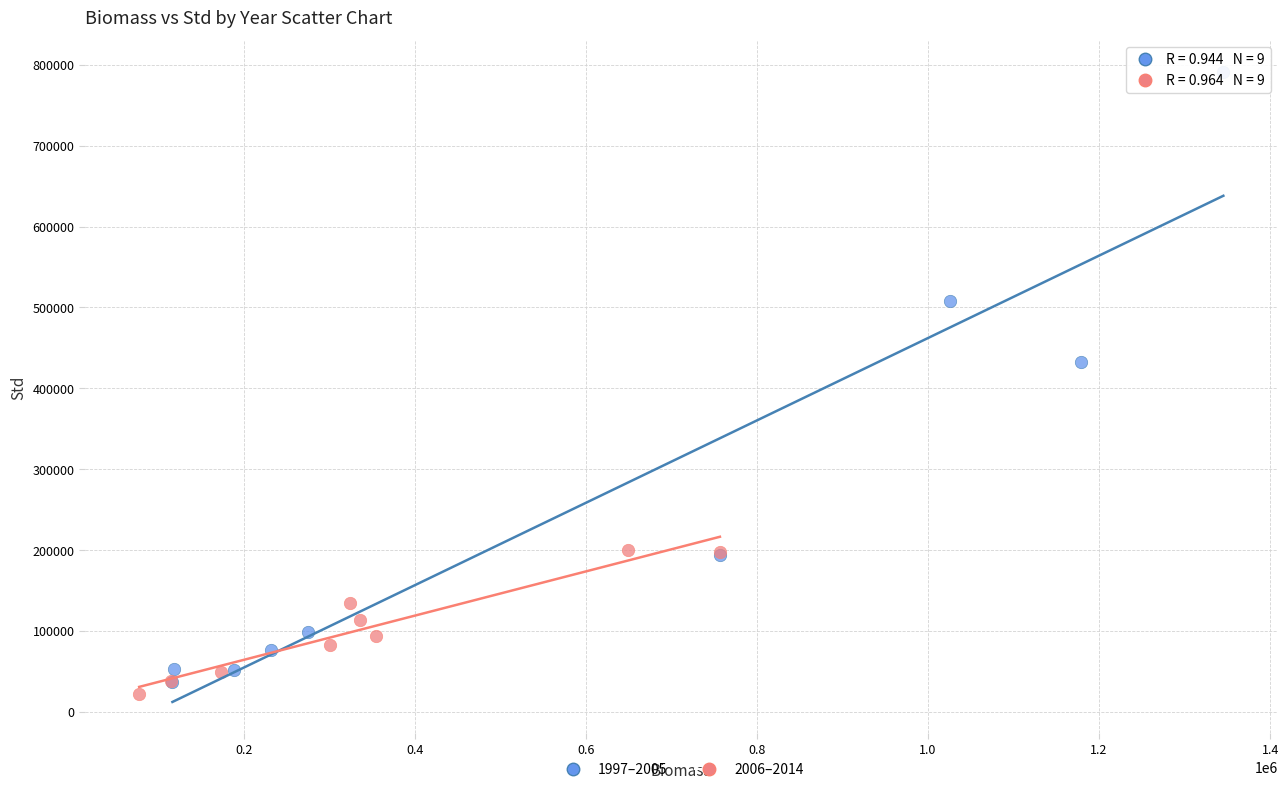

What are all the series names shown in the legend?

1997–2005, 2006–2014